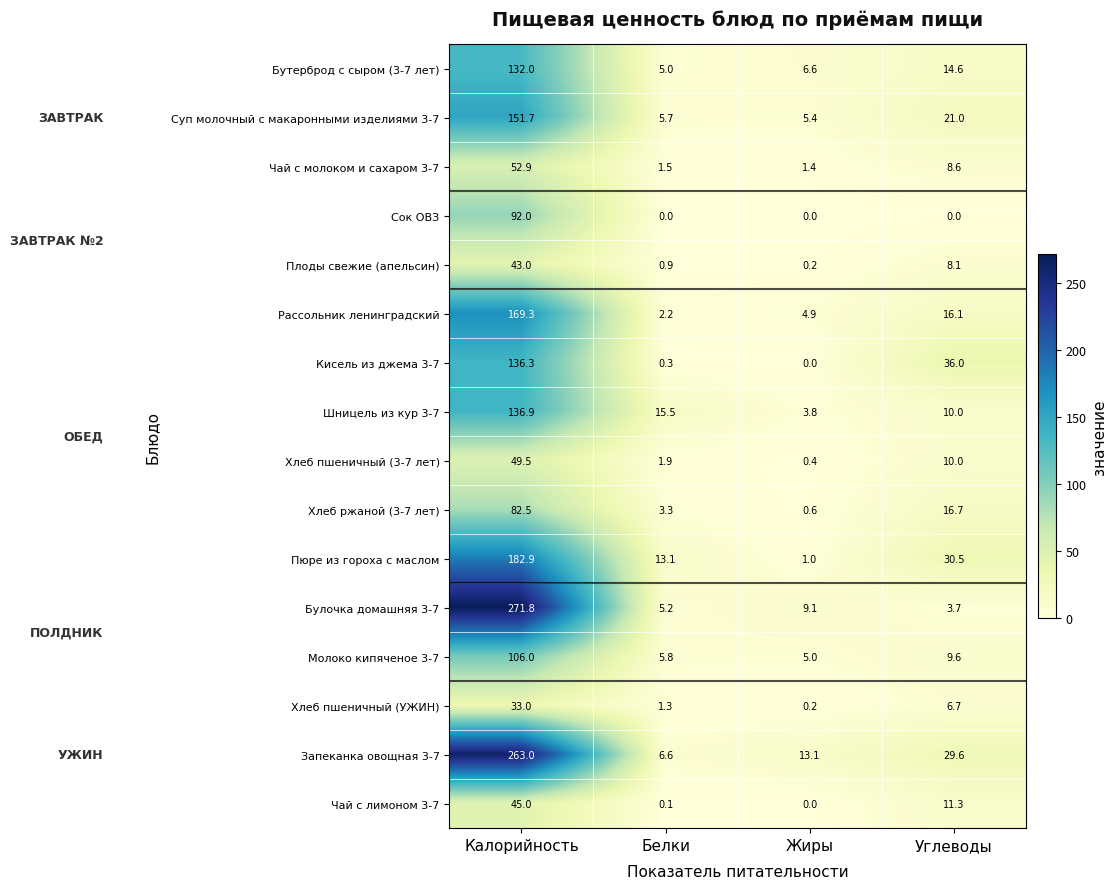

At which category is the sum across all series the highest?

Калорийность